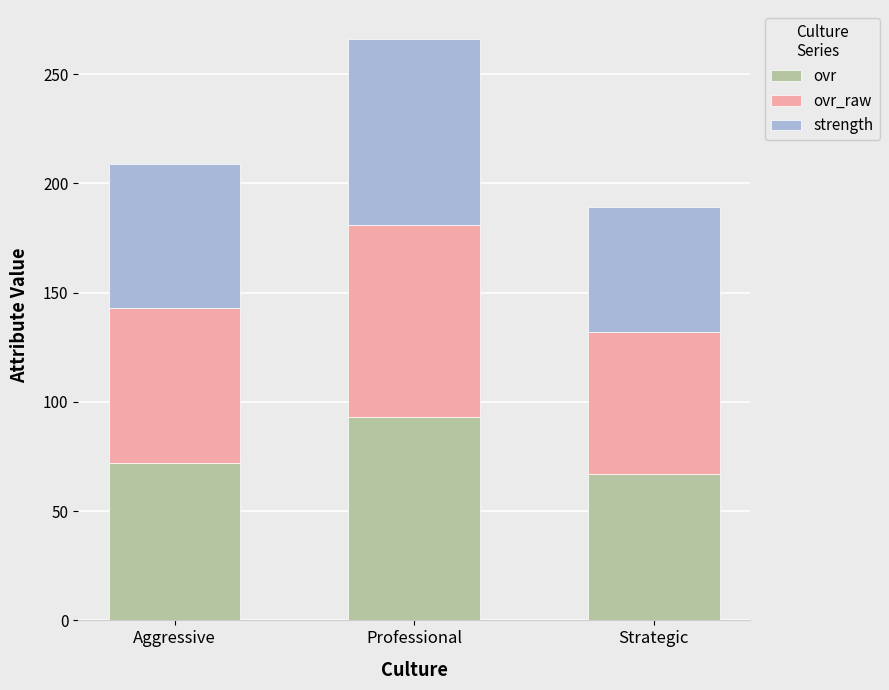

Where is ovr nearest to the value 80?

Aggressive